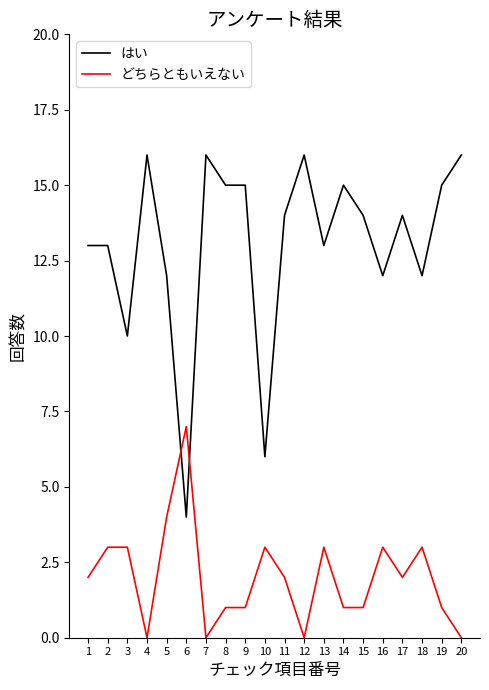

The はい series shows 16 at 12. True or false?

True